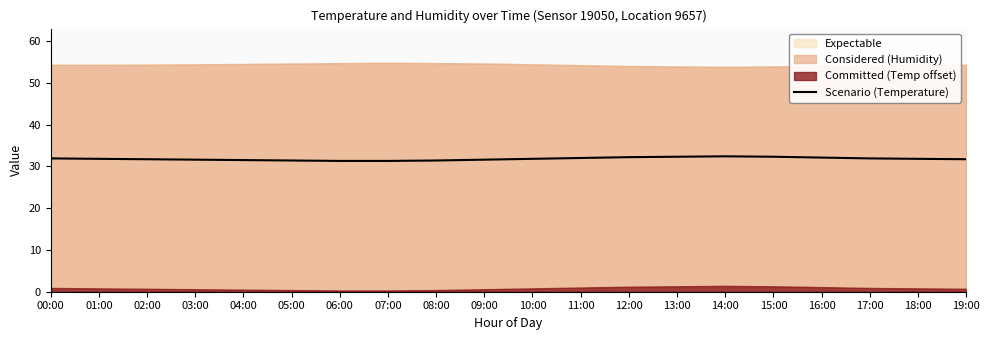

What is the label of the 17th point from the right?

03:00